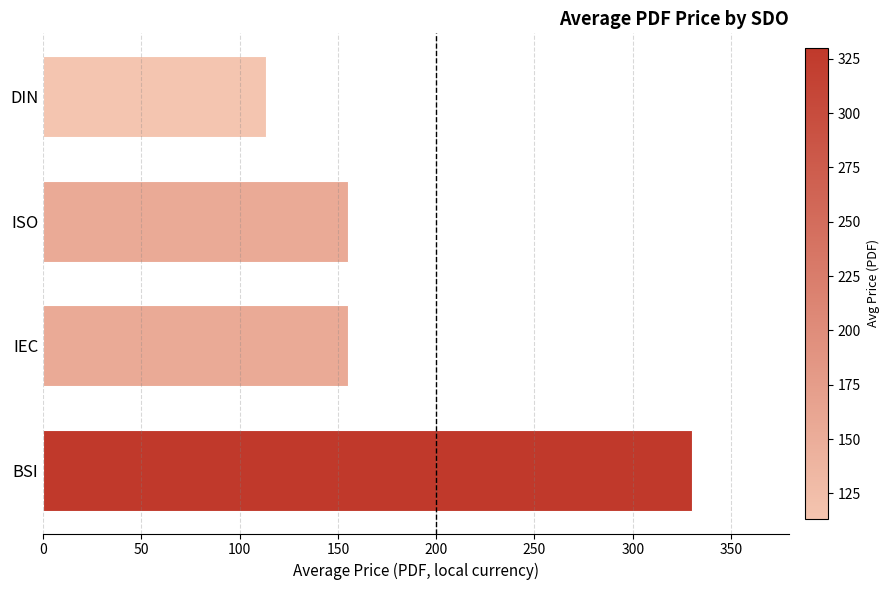

Does the chart contain stacked bars?

No